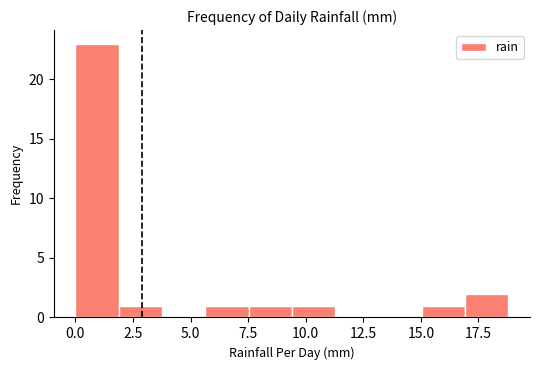

Around what value on the x-axis is the tallest bar? Give the approximate position of its centre, as read against the axis.

1.0